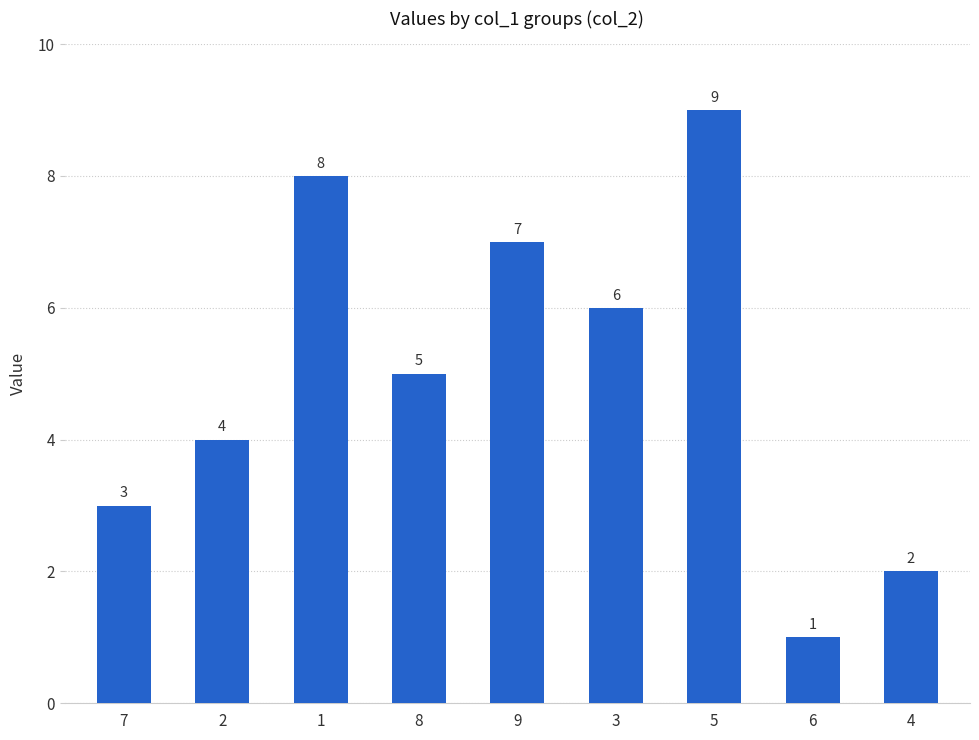

Is it true that the value at 1 is 12?

False